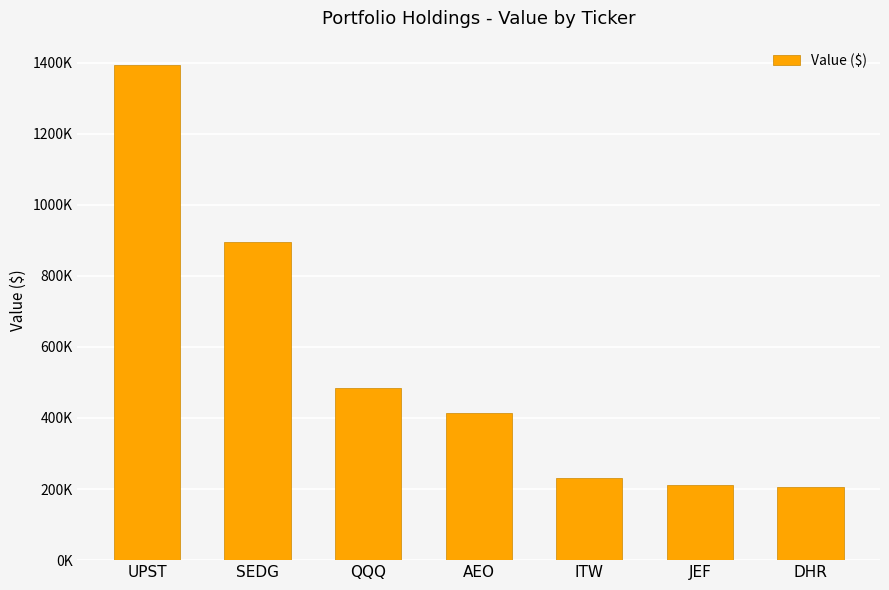

List the labels in order of value, largest first.

UPST, SEDG, QQQ, AEO, ITW, JEF, DHR